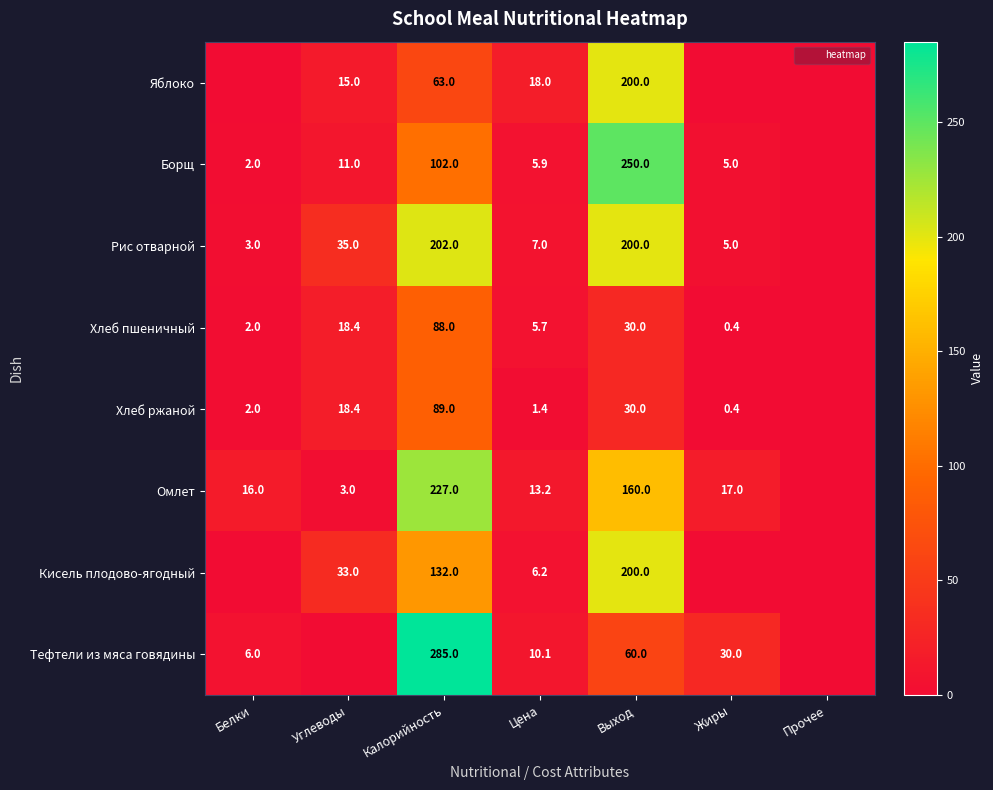

At how many categories does at least one series exceed 48?

2